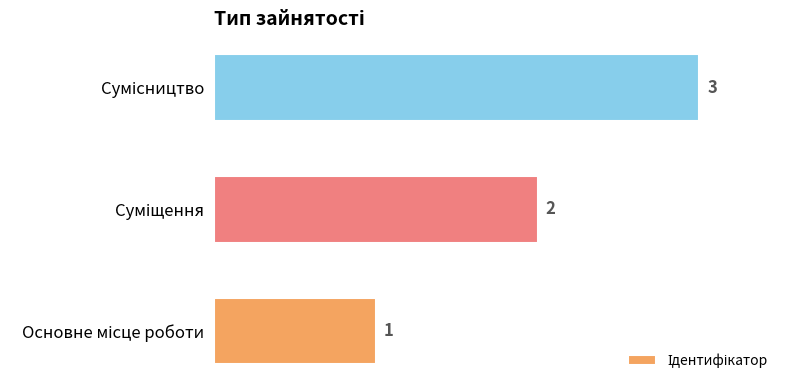

Count the values in the range 1 to 3.

3